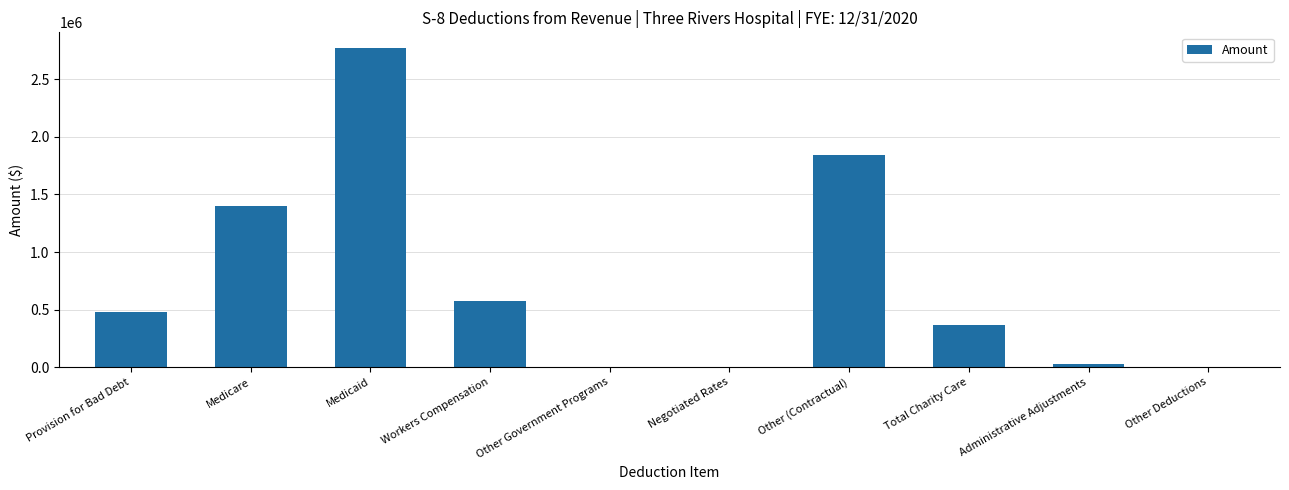

At which label is the value closest to 1385452?

Medicare